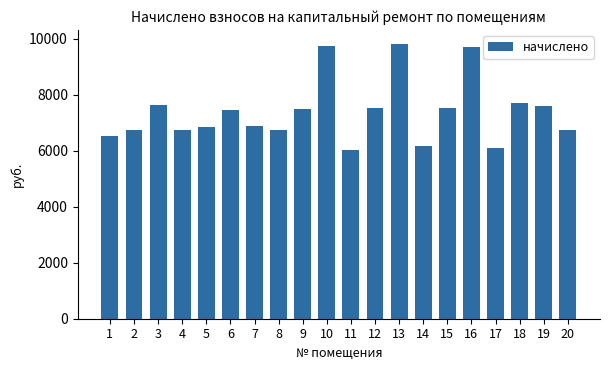

What is the change in value from 17 to 18?

+1628.2